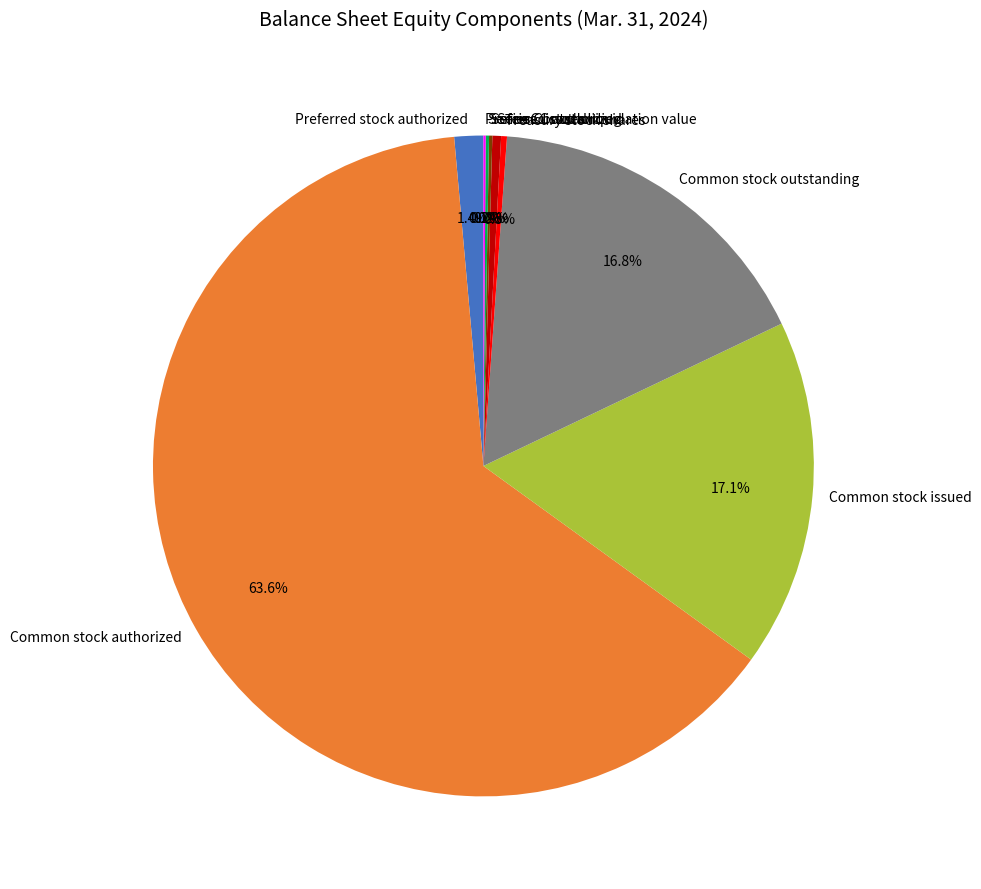

To the nearest percent, what is the average slice percentage?

11%